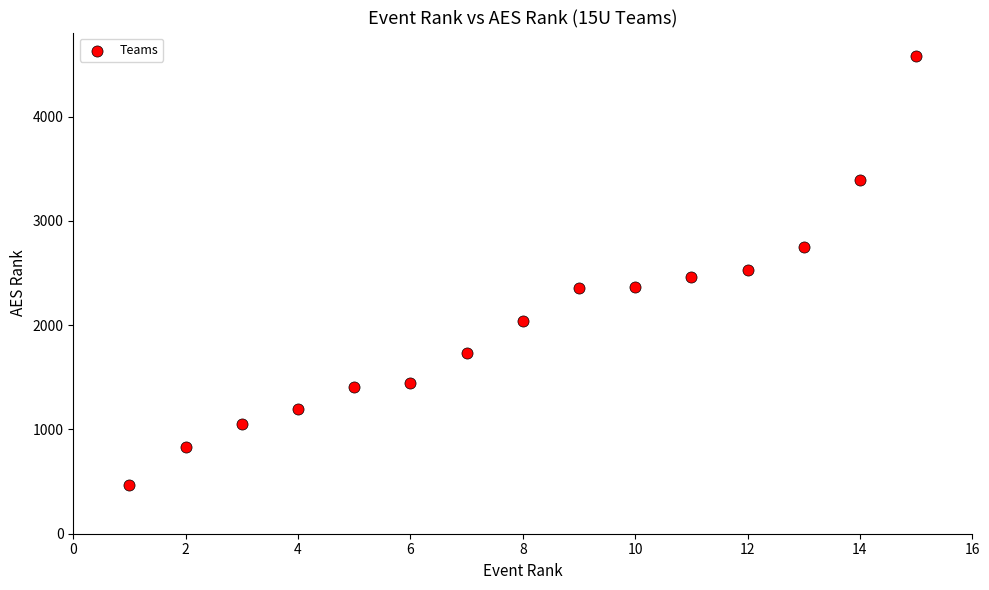

What is the range of X values (max minus min)?

14